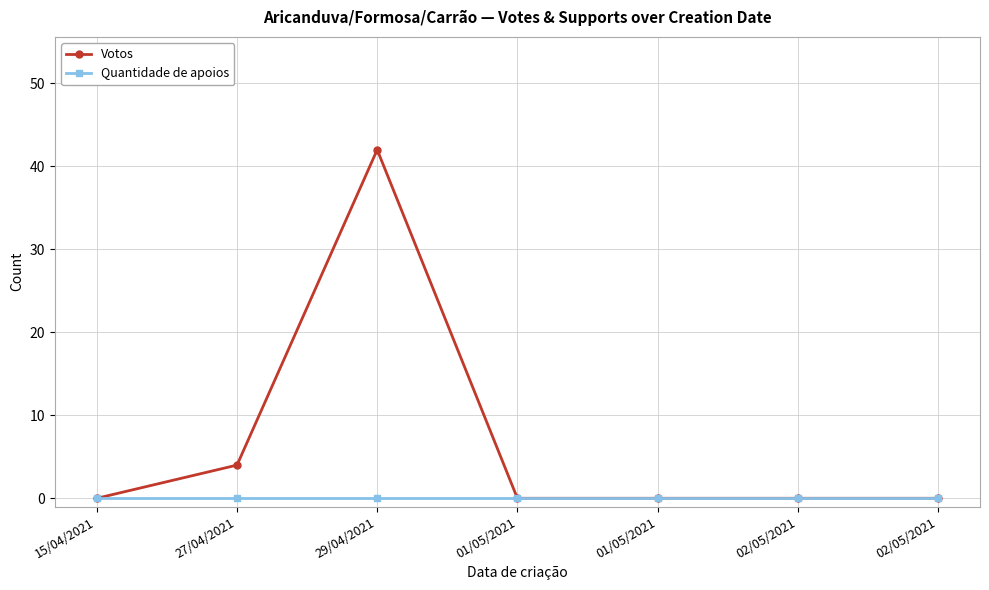

How many positive values does the Votos series have?

2